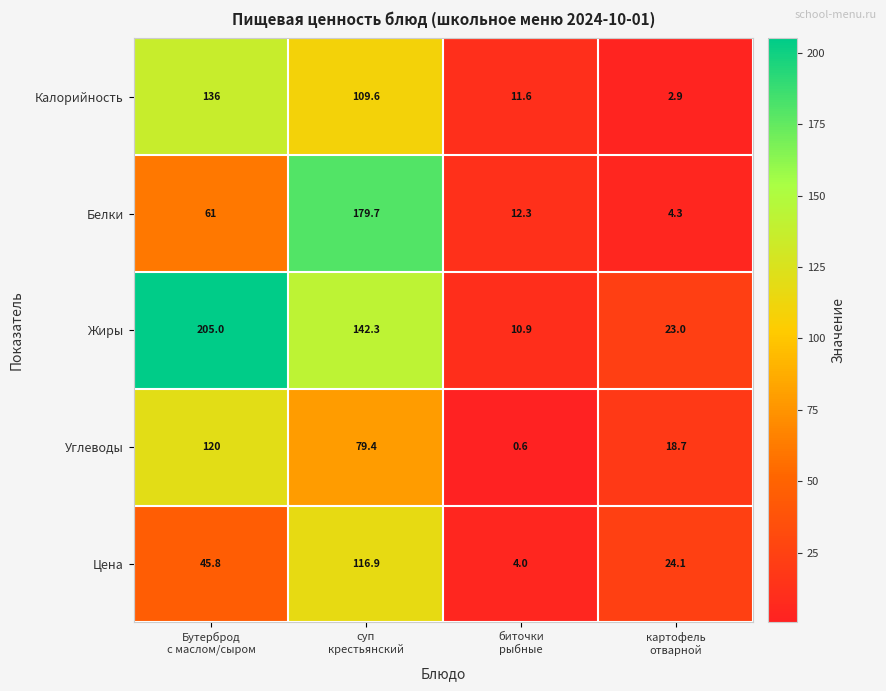

What is the sum of all Калорийность values?

260.1